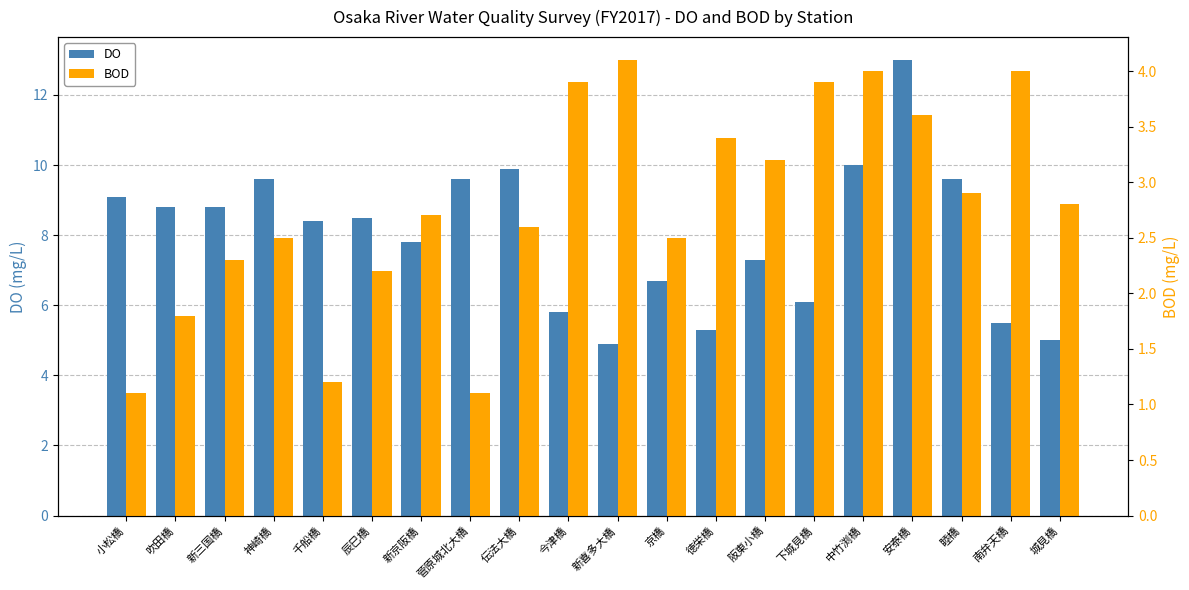

Are the bars horizontal?

No